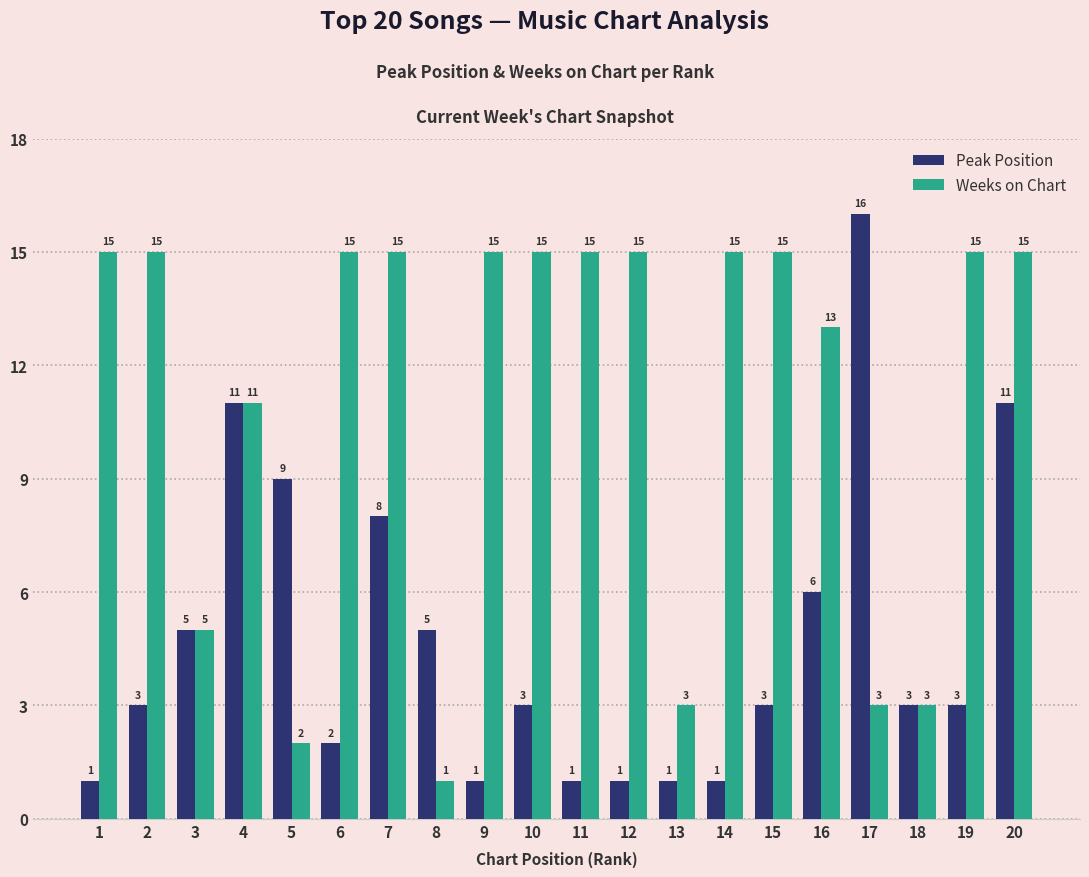

At 10, list the series in order from smallest to largest.

Peak Position, Weeks on Chart